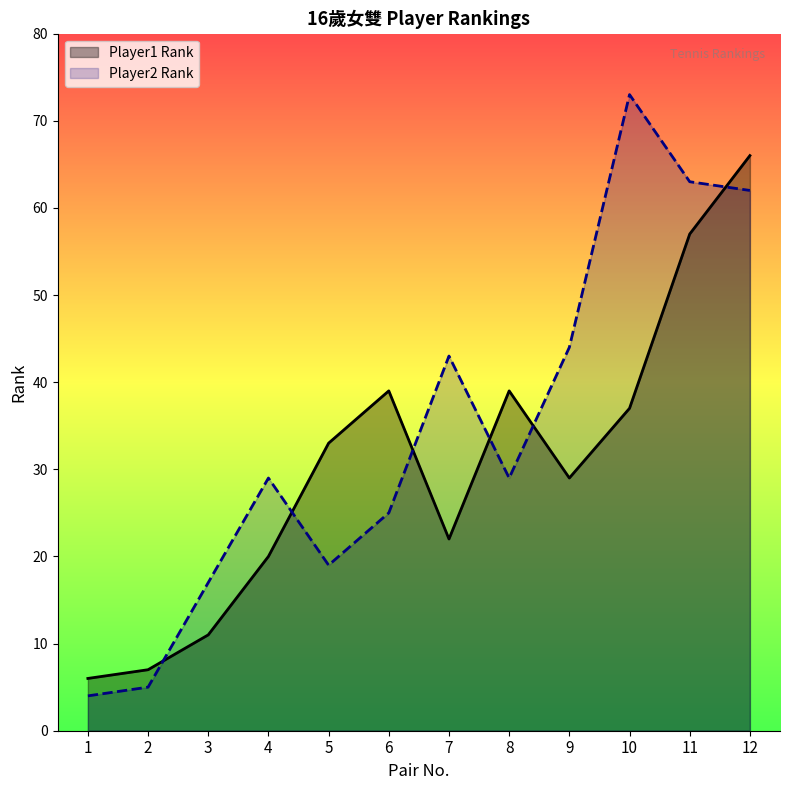

How many lines are shown in the chart?

2